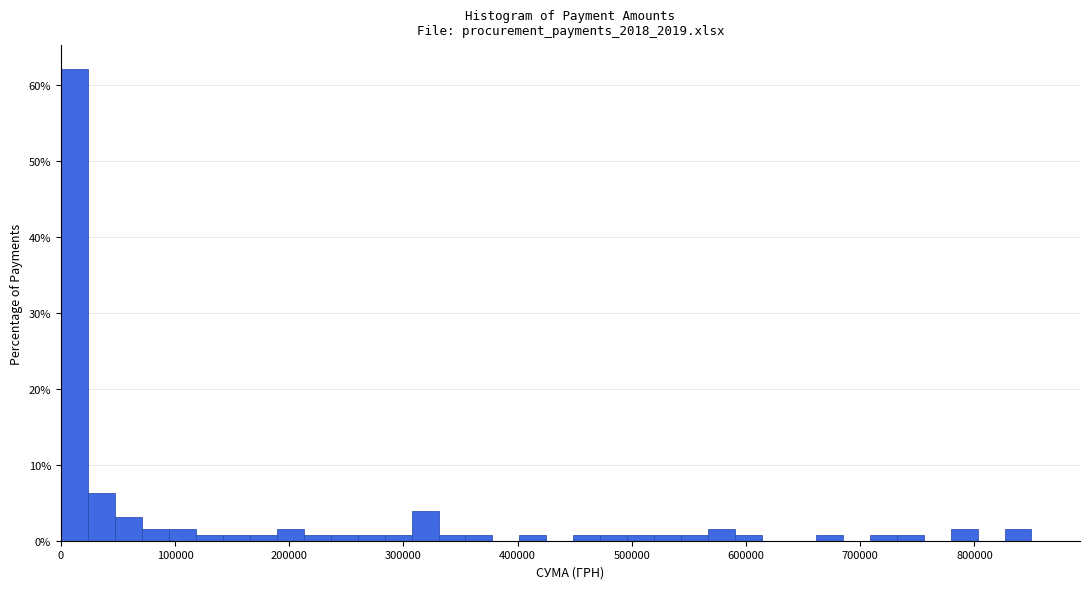

Read against the x-axis, roughly where is the centre of the tallest bar?

10000